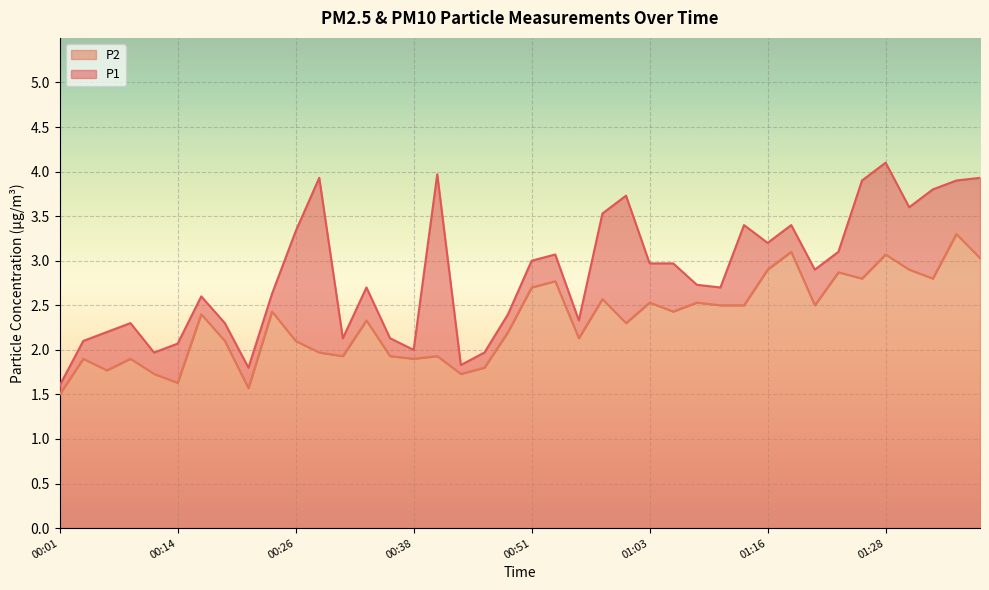

What is the sum of all P2 values?

93.0